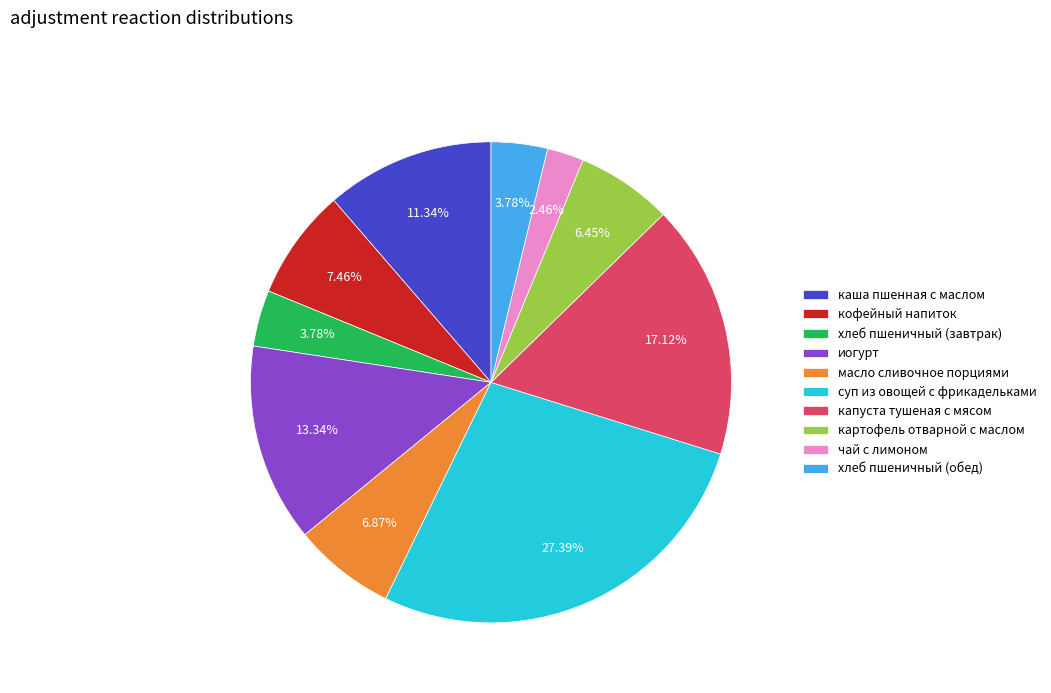

How many segments does this pie chart have?

10